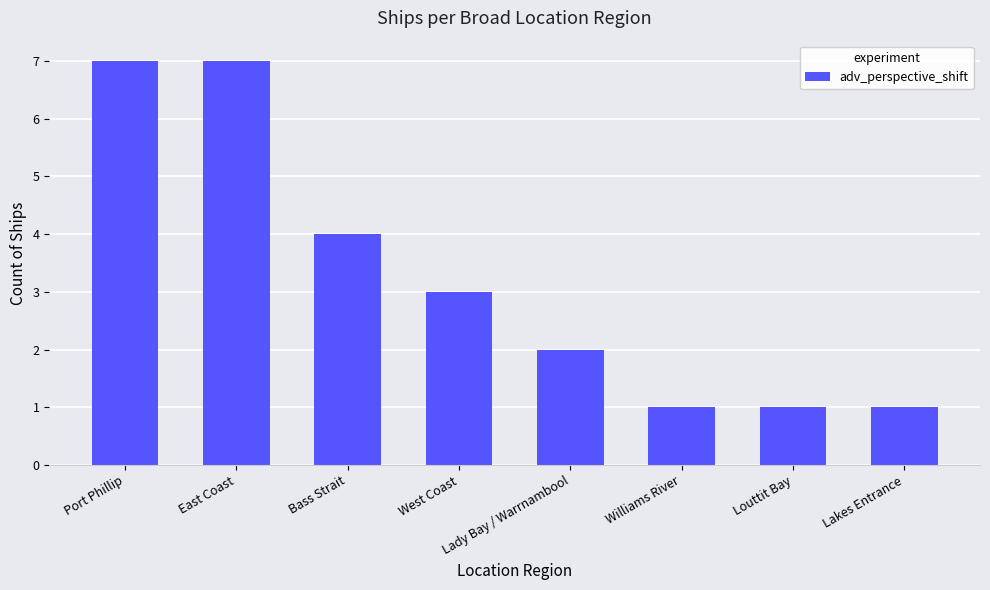

How many bars are there in total?

8